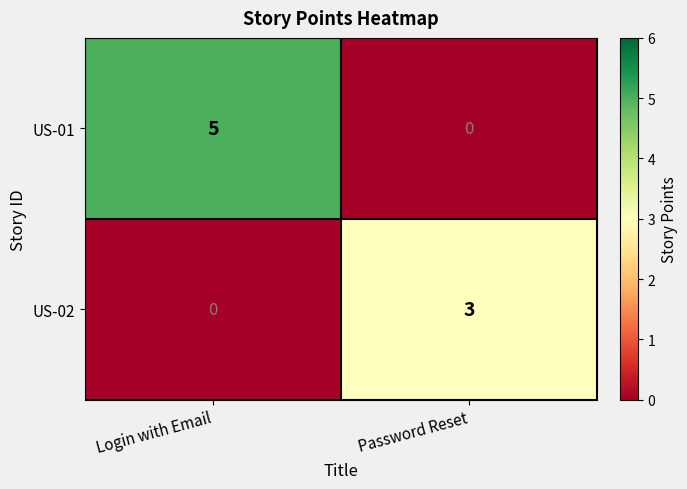

At which category is the sum across all series the highest?

Login with Email